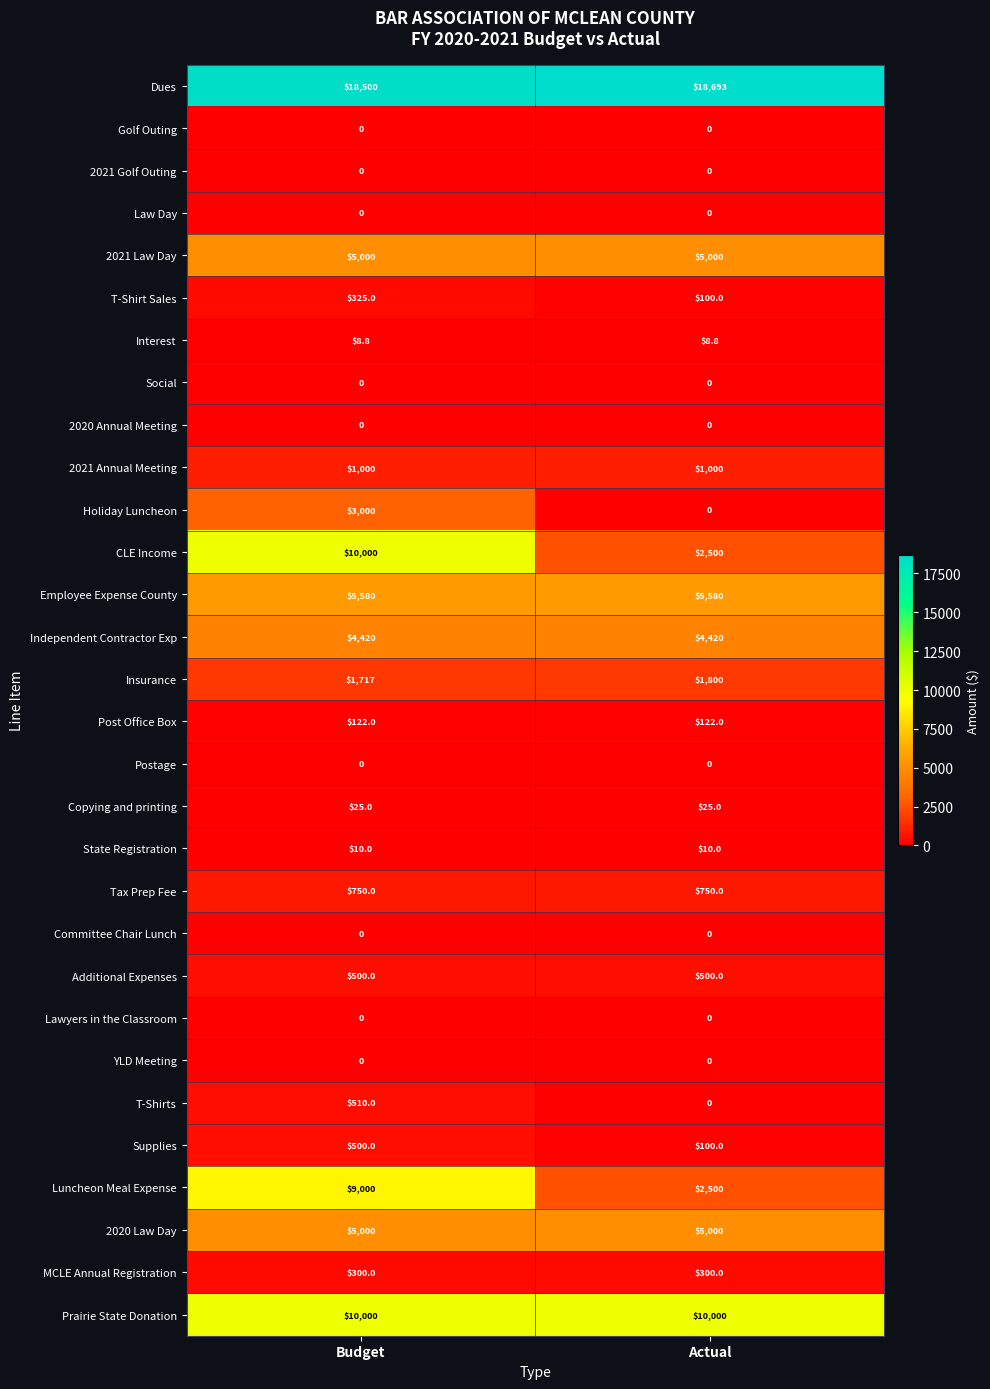

What is the greatest value displayed?

18693.0